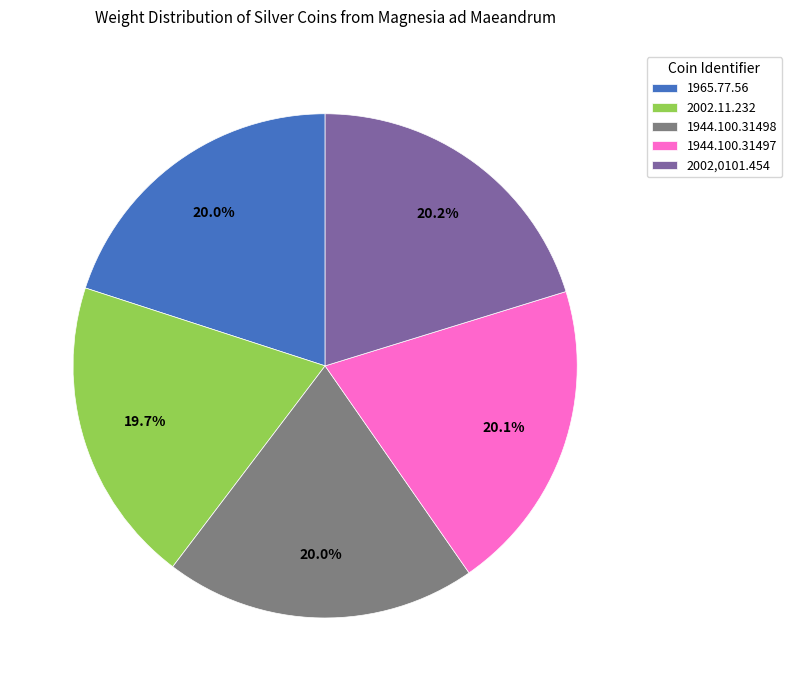

Combined, what portion of the pie is 2002,0101.454 and 2002.11.232?

39.9%